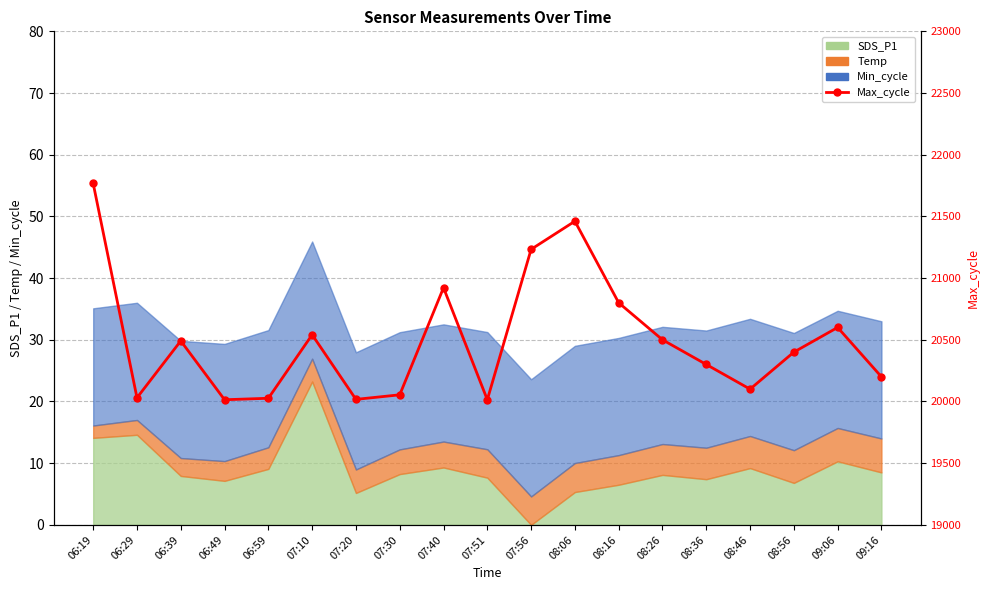

The value at 06:39 is 20491. True or false?

True